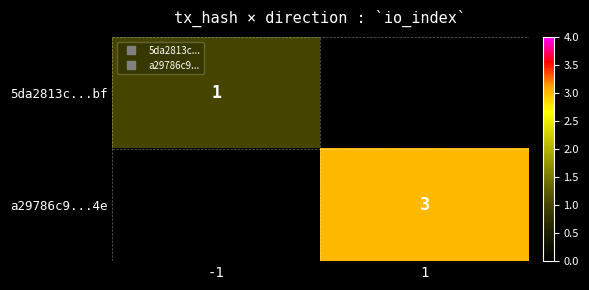

What is the greatest value displayed?

3.0